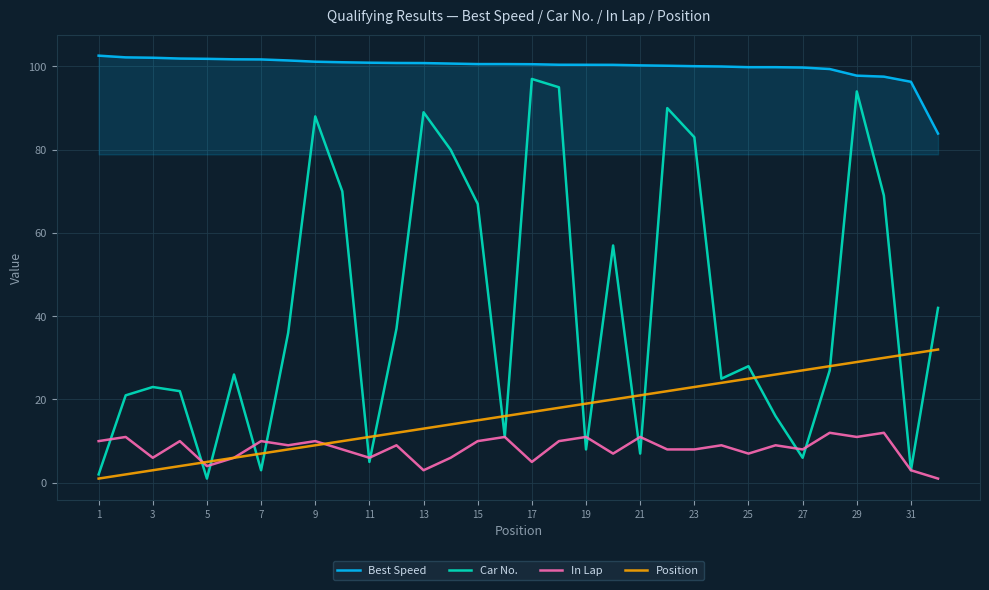

Rank the series by their maximum value, from highest to lowest.

Best Speed, Car No., Position, In Lap